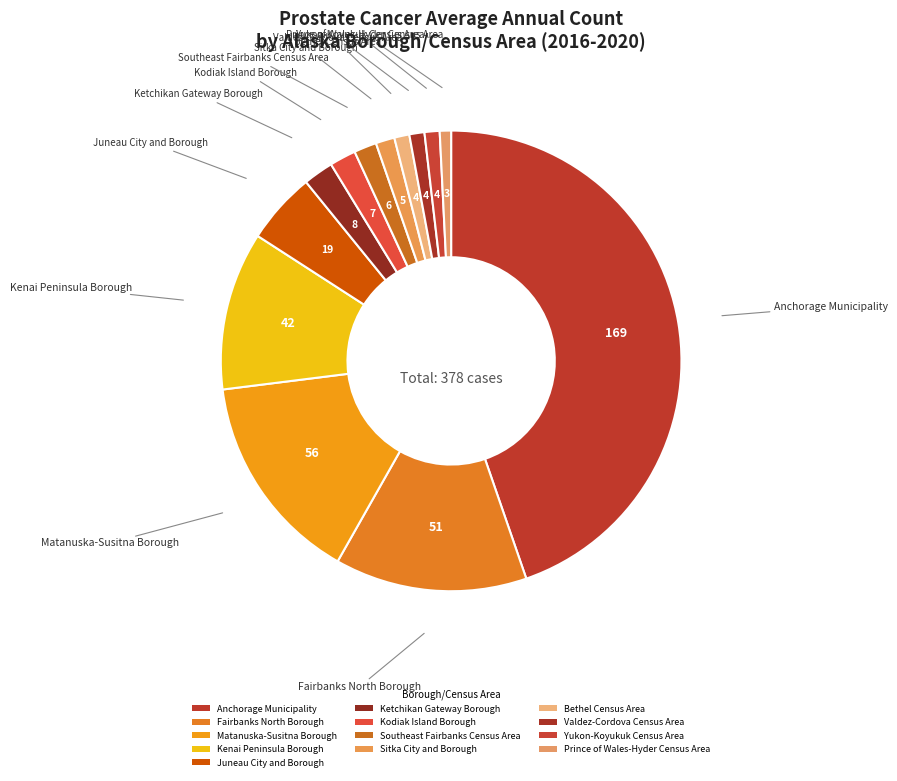

What percentage is the Prince of Wales-Hyder Census Area slice, to the nearest percent?

1%